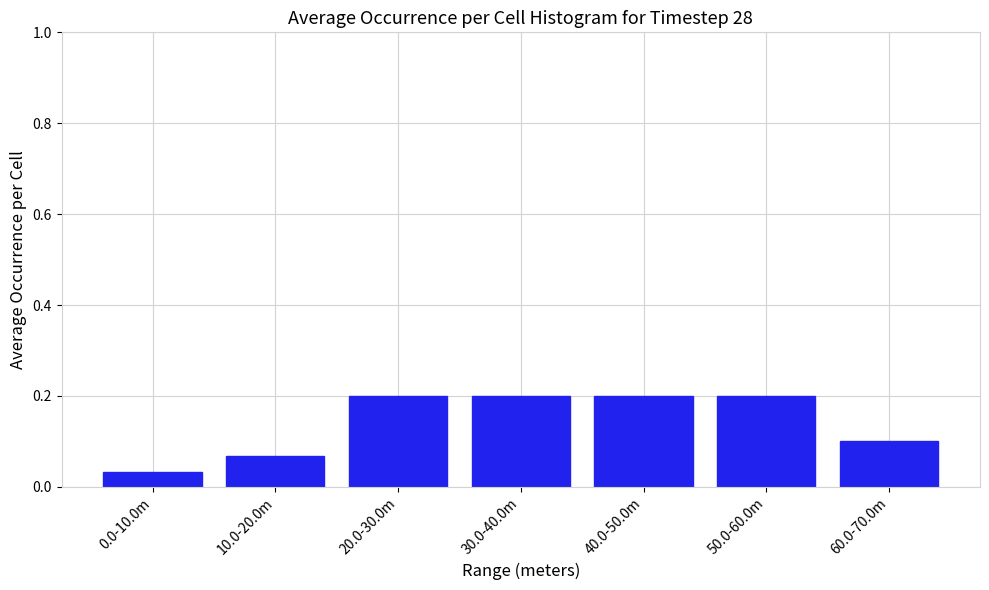

What is the sum of the values at 20.0-30.0m and 40.0-50.0m?

0.4